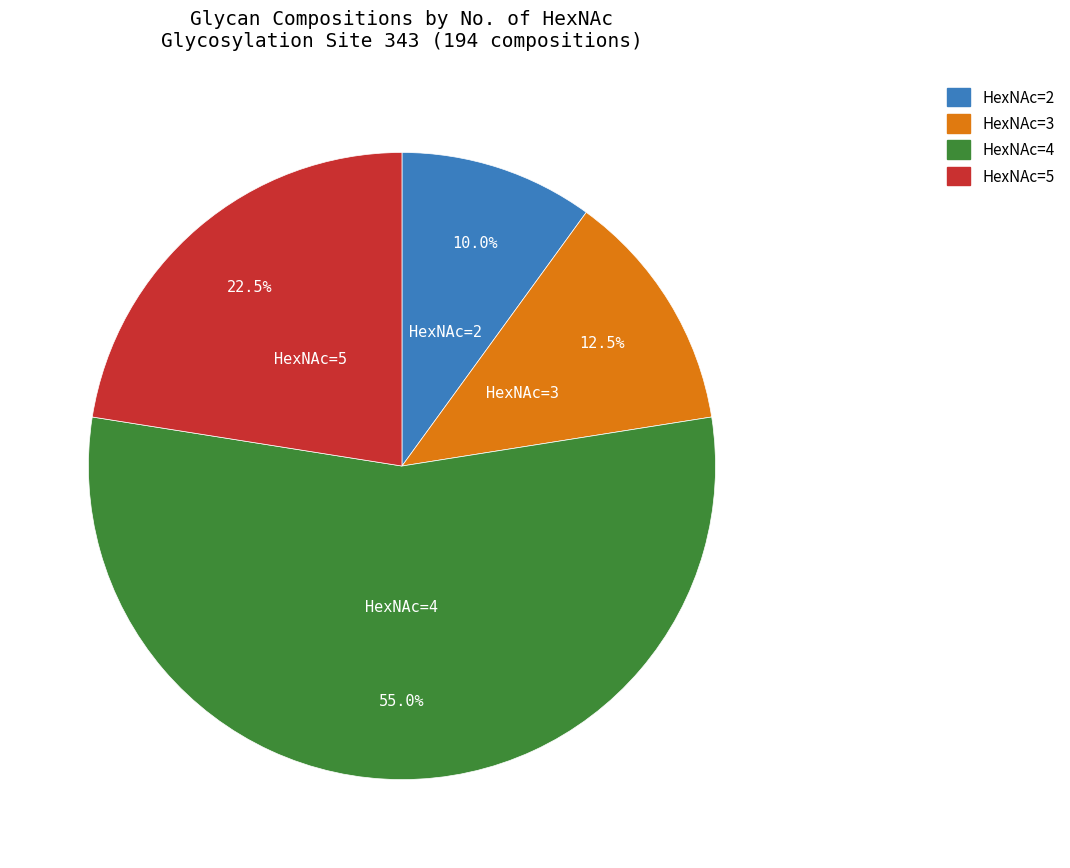

What percentage do HexNAc=5 and HexNAc=2 together represent?

32.5%